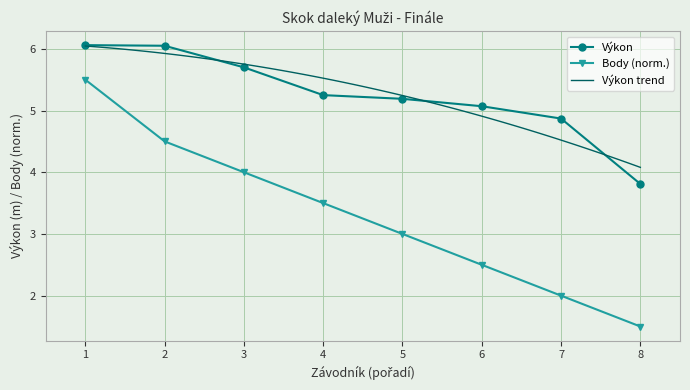

What is the value of the Body (norm.) point at the 4th from the left?

3.5